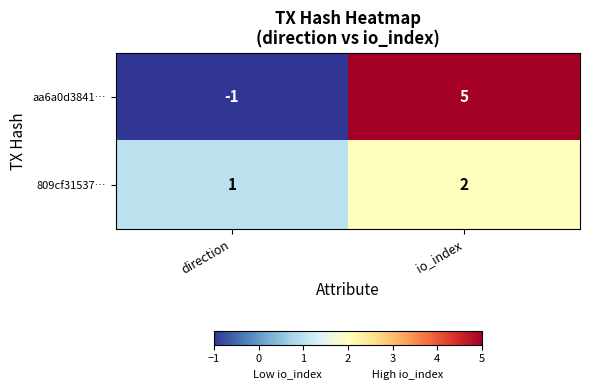

The value of 809cf31537… at direction is 1. True or false?

True